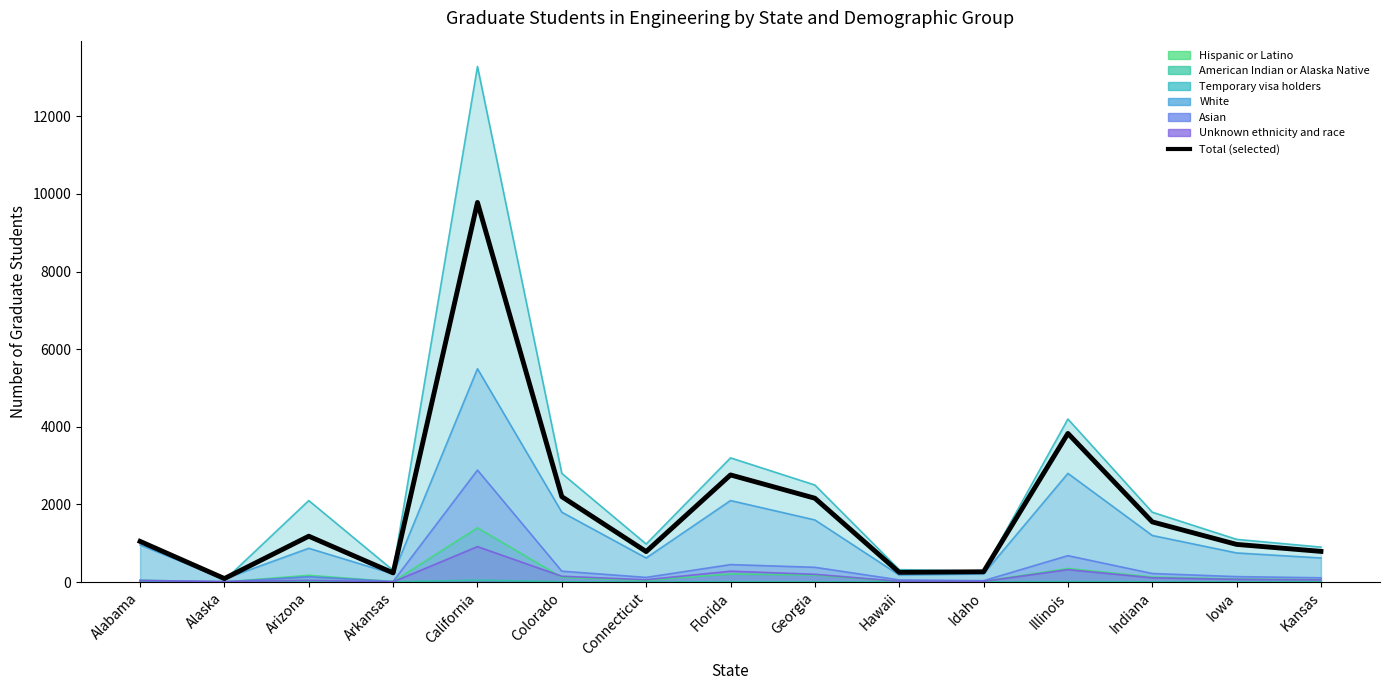

At which category does the chart reach its peak across all series?

California